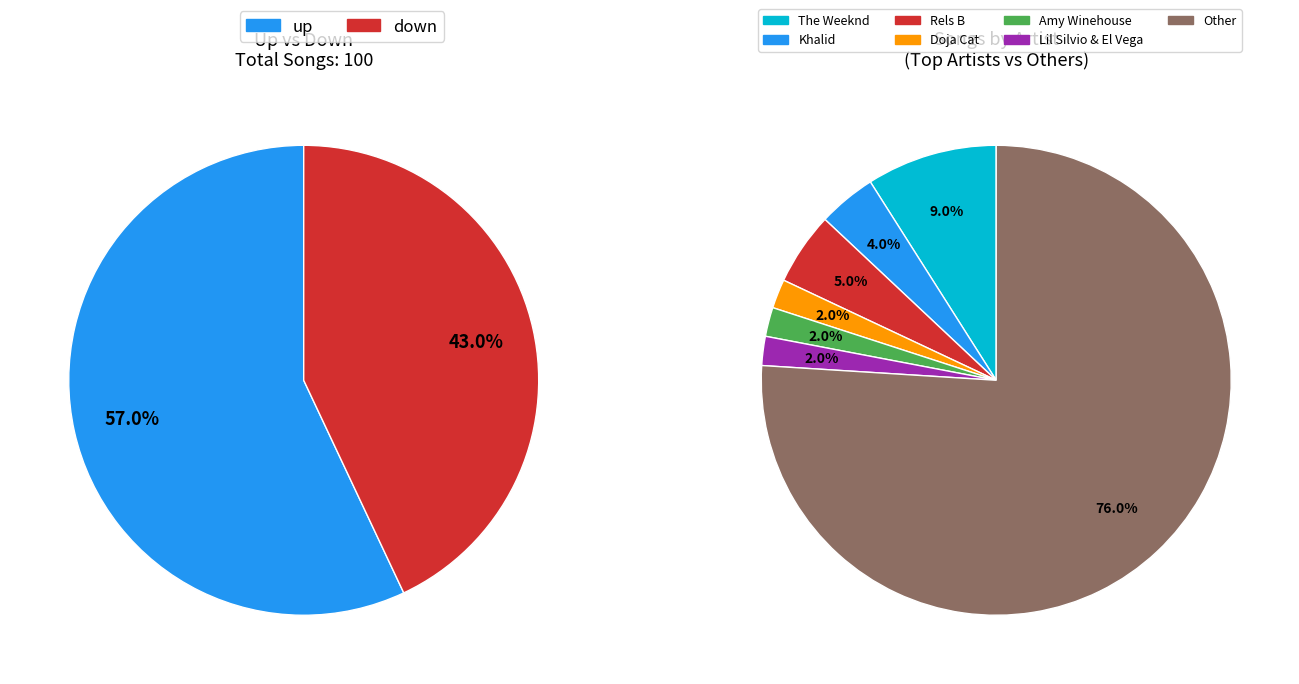

Is it true that up is 57% of the pie?

True